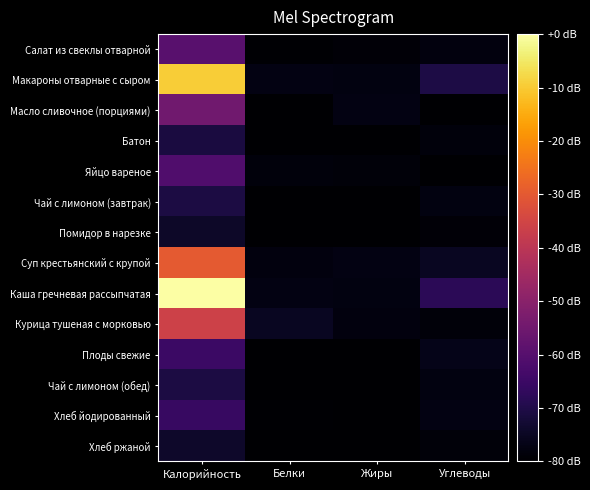

Which series has the widest spread of values?

Каша гречневая рассыпчатая